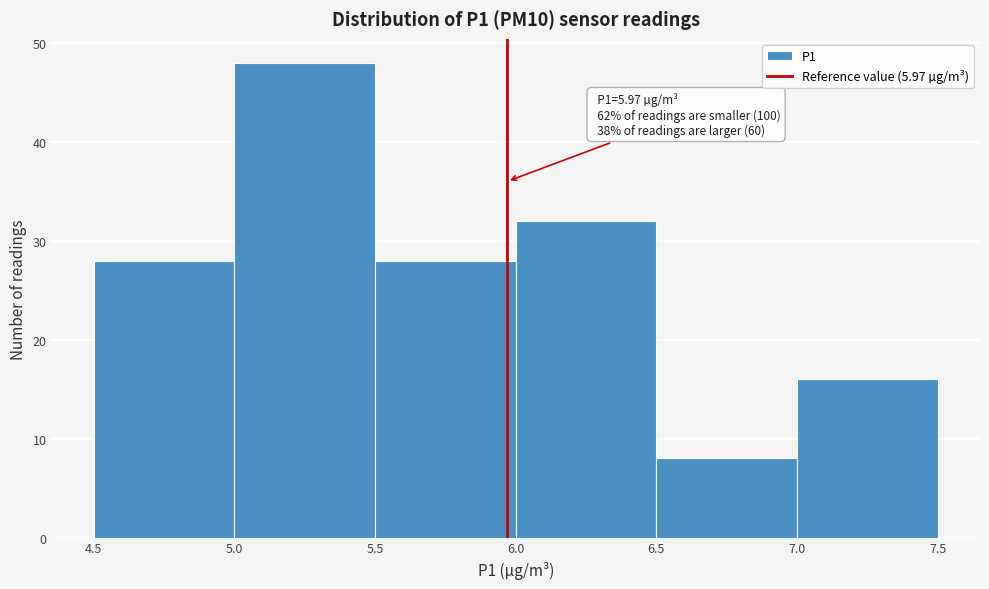

Over which range of the x-axis is the bar tallest?

5.0 to 5.5